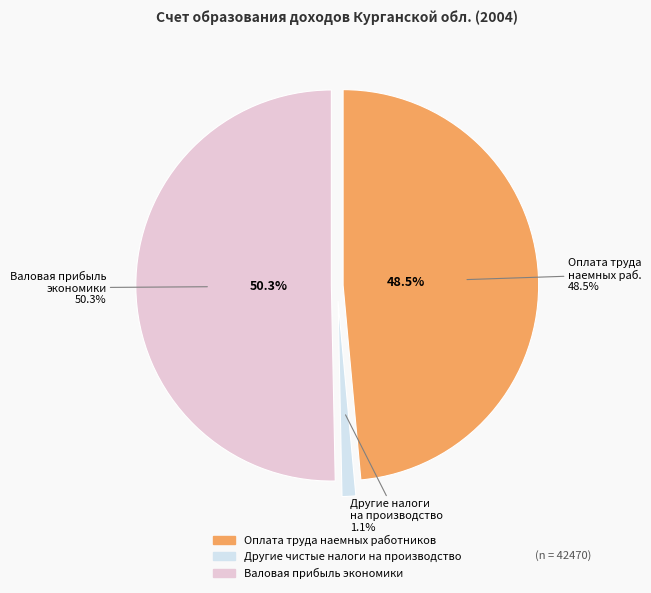

Which category has the smallest portion of the pie?

Другие чистые налоги на производство